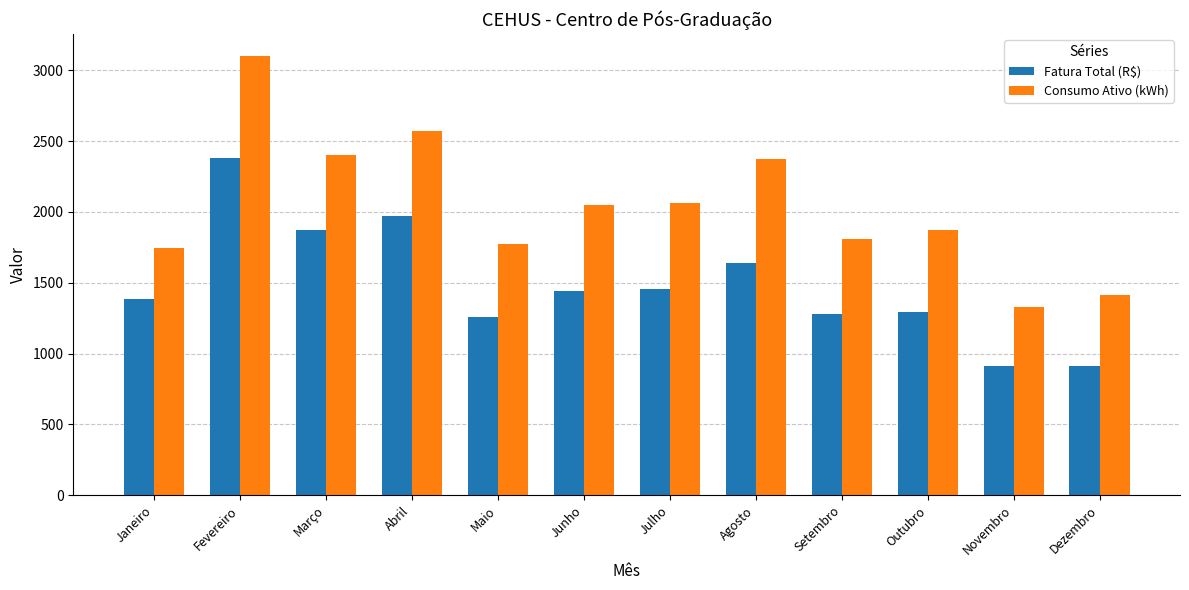

At which label does Fatura Total (R$) first exceed 1440?

Fevereiro